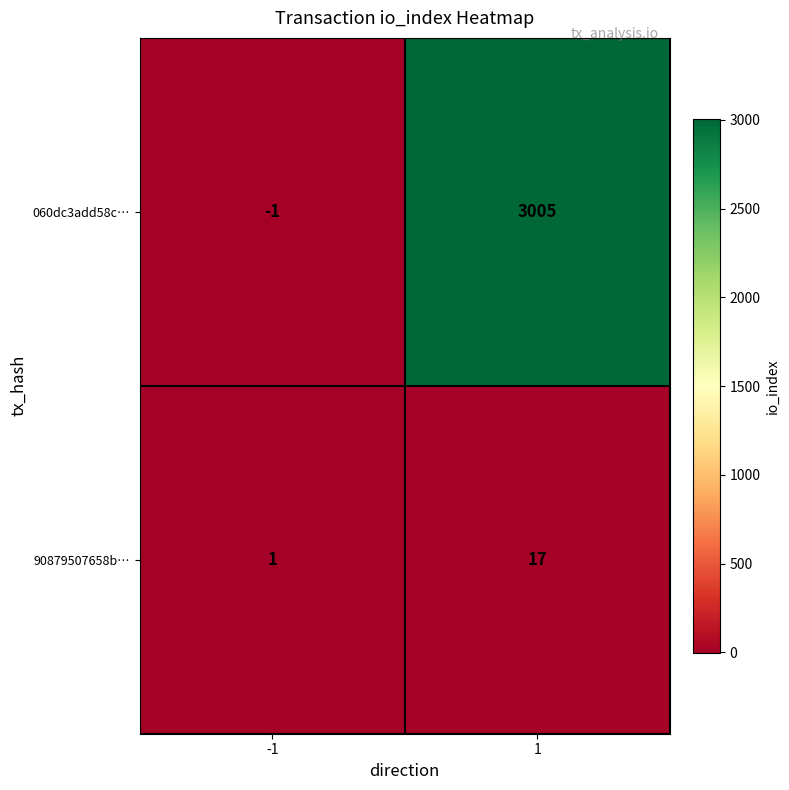

List the series in order of their overall mean, highest first.

060dc3add58c…, 90879507658b…